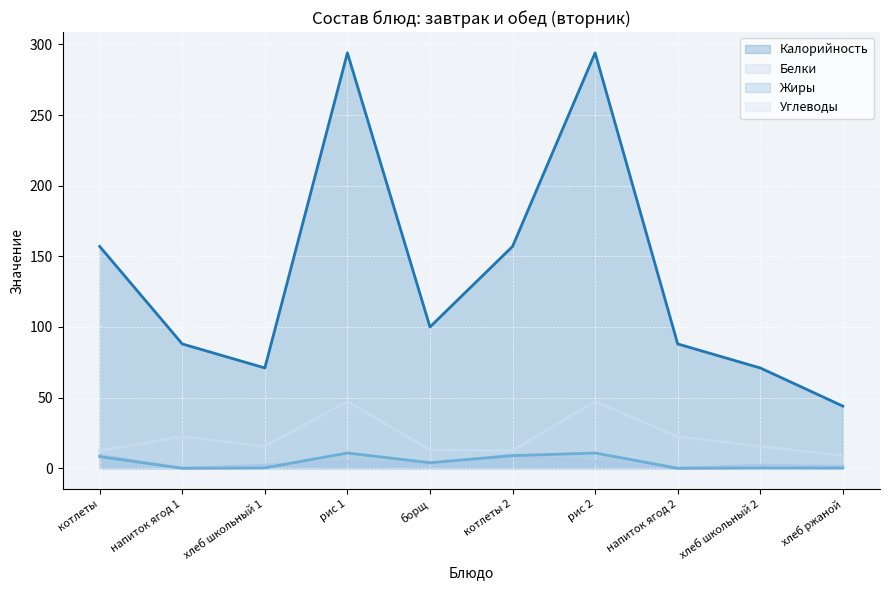

True or false: Жиры and Калорийность cross at least once.

False